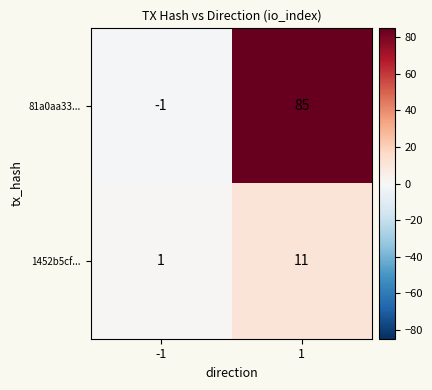

Reading right to left, transcribe all the data shown in this chart.

81a0aa33...: 1=85	-1=-1
1452b5cf...: 1=11	-1=1